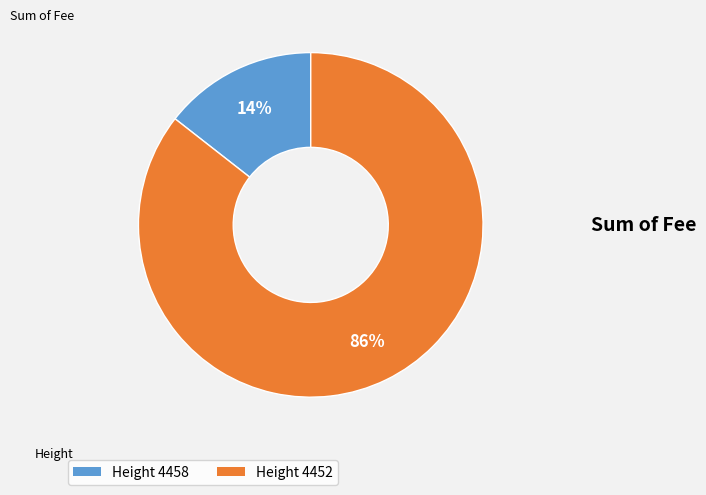

To the nearest percent, what is the average slice percentage?

50%